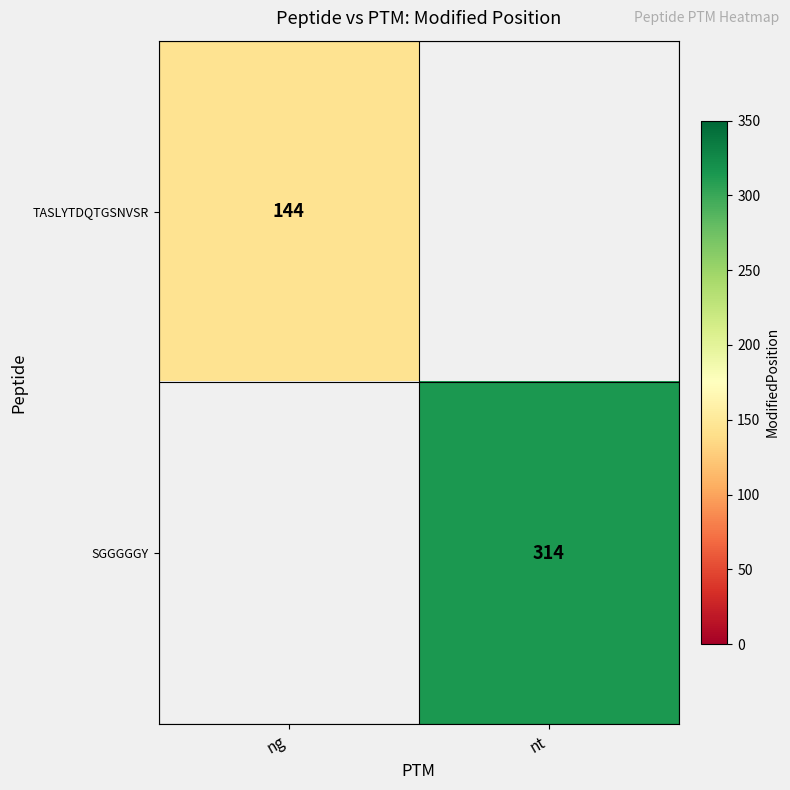

What is the smallest value displayed?

144.0